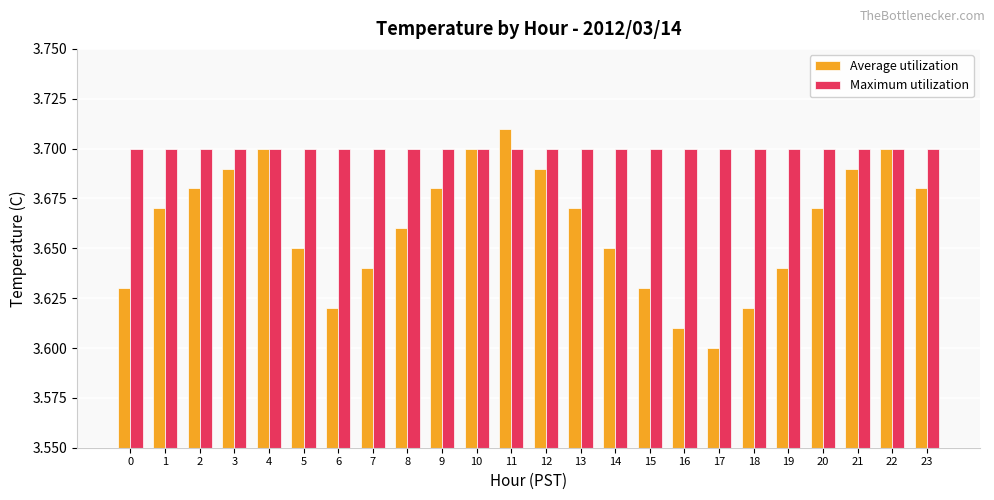

The Maximum utilization series shows 3.7 at 18. True or false?

True